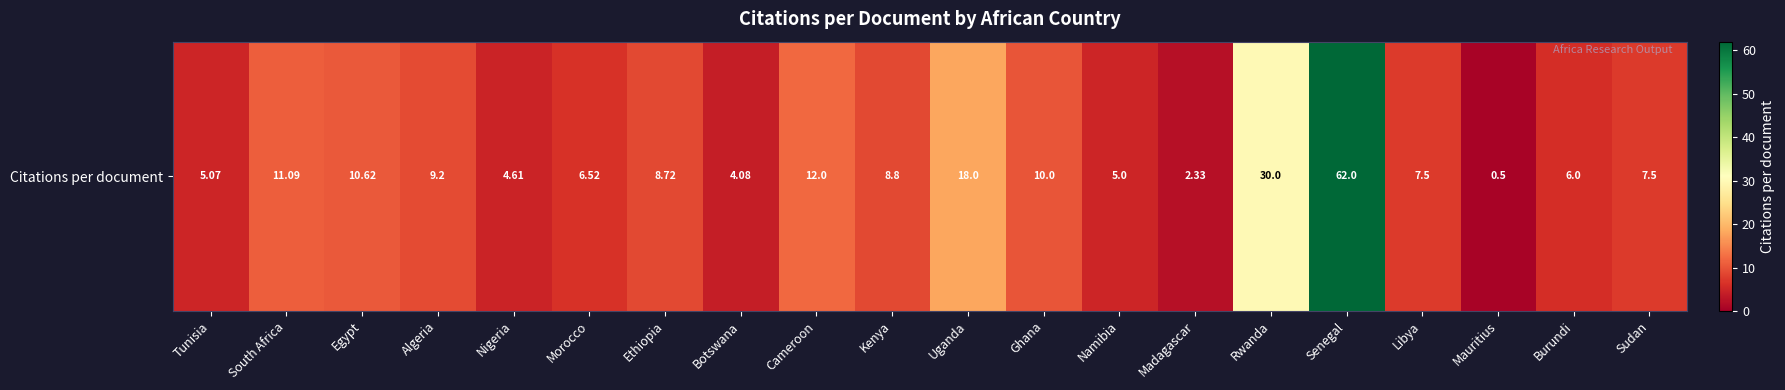

Which has a higher value, Rwanda or Madagascar?

Rwanda